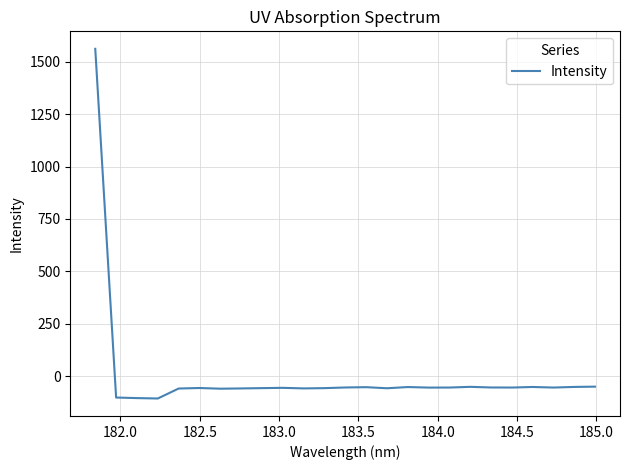

What is the greatest value displayed?

1561.2